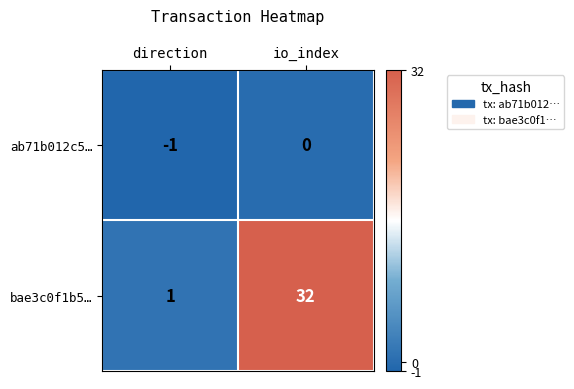

Which label corresponds to the smallest value in the chart?

direction